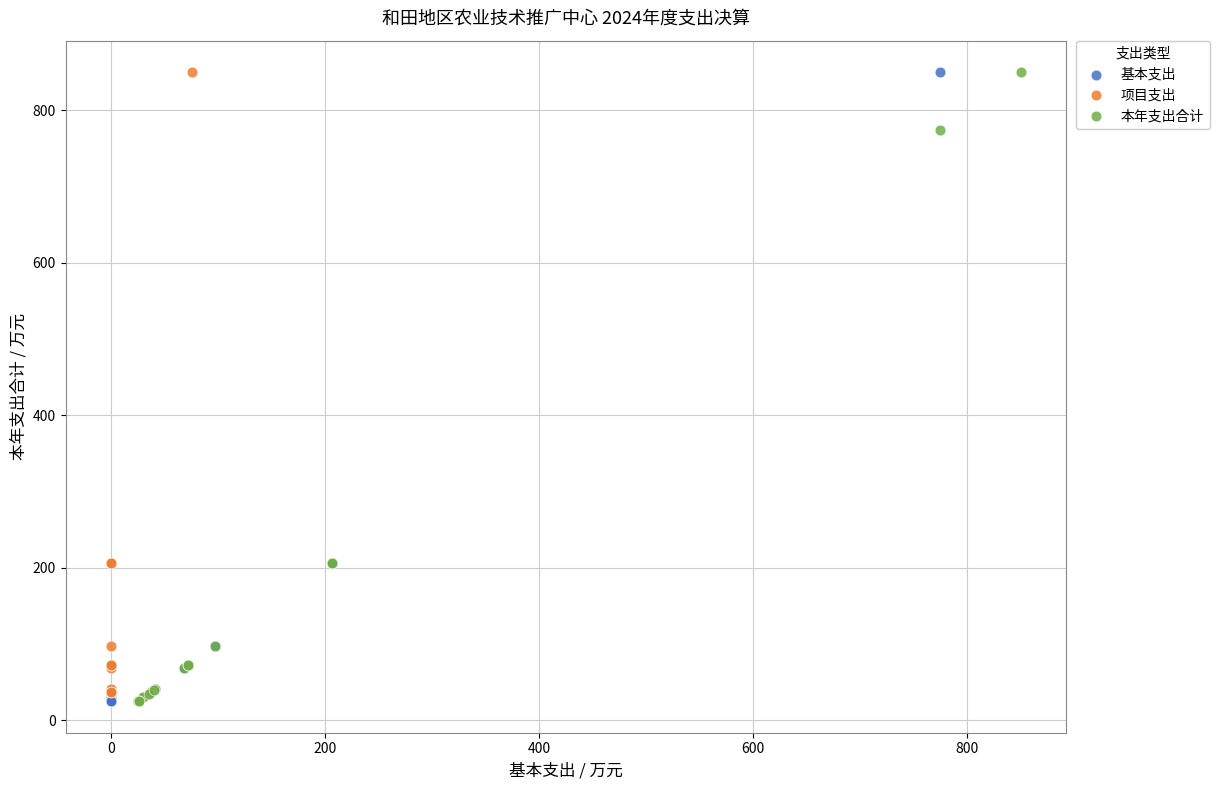

What are all the series names shown in the legend?

基本支出, 项目支出, 本年支出合计